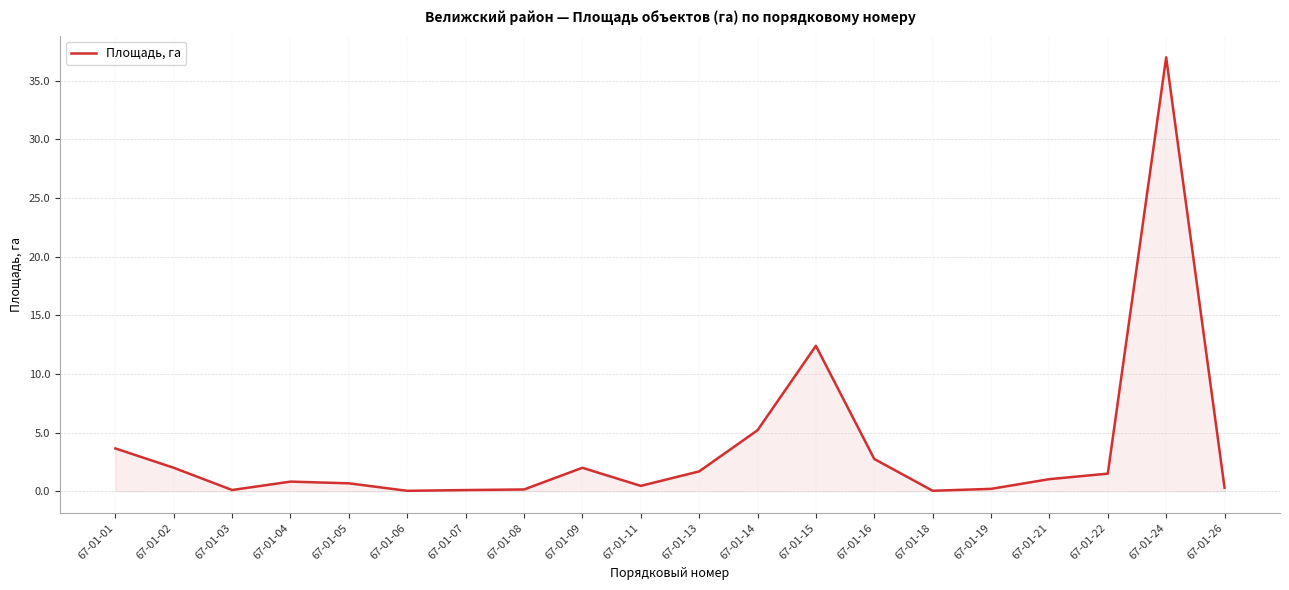

Where is the data nearest to the value 18?

67-01-15